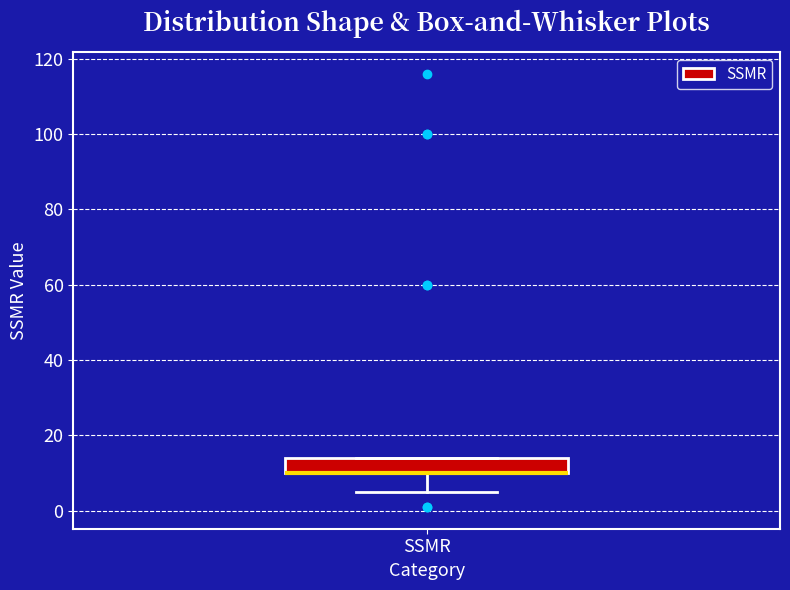

Where is the lower edge of the box for SSMR on the y-axis? The values are not printed on the chart, so give them approximately, as read against the axis.

10